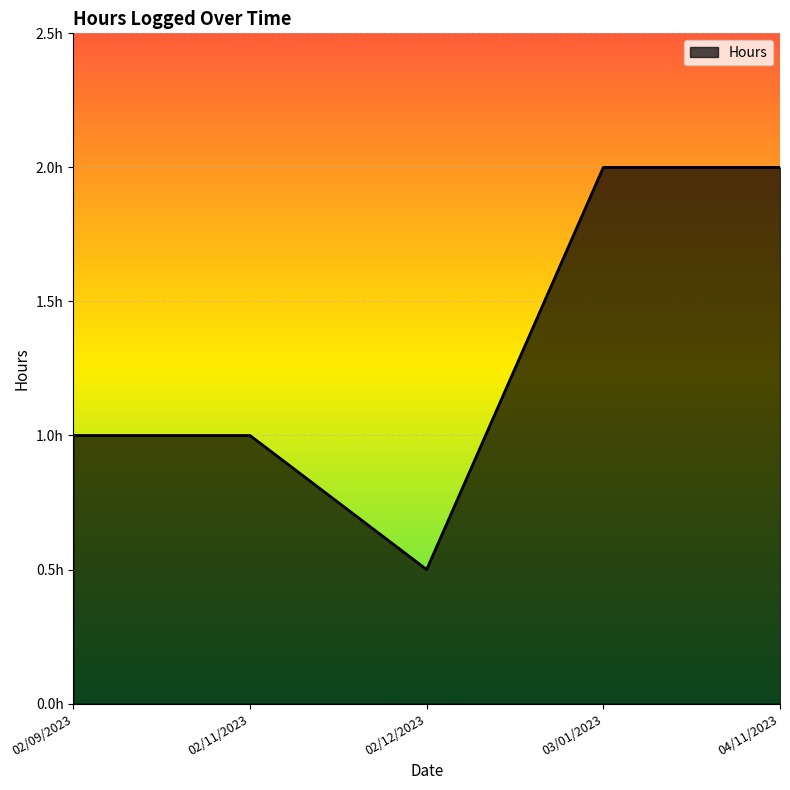

What position from the right is 02/09/2023?

5